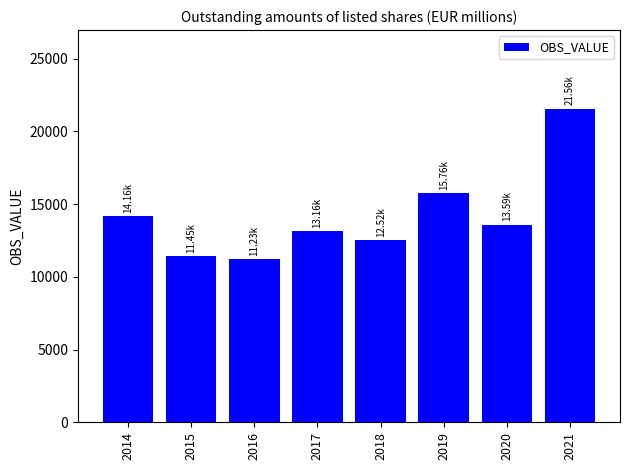

The chart shows a value of 5109.9 at 2014. True or false?

False